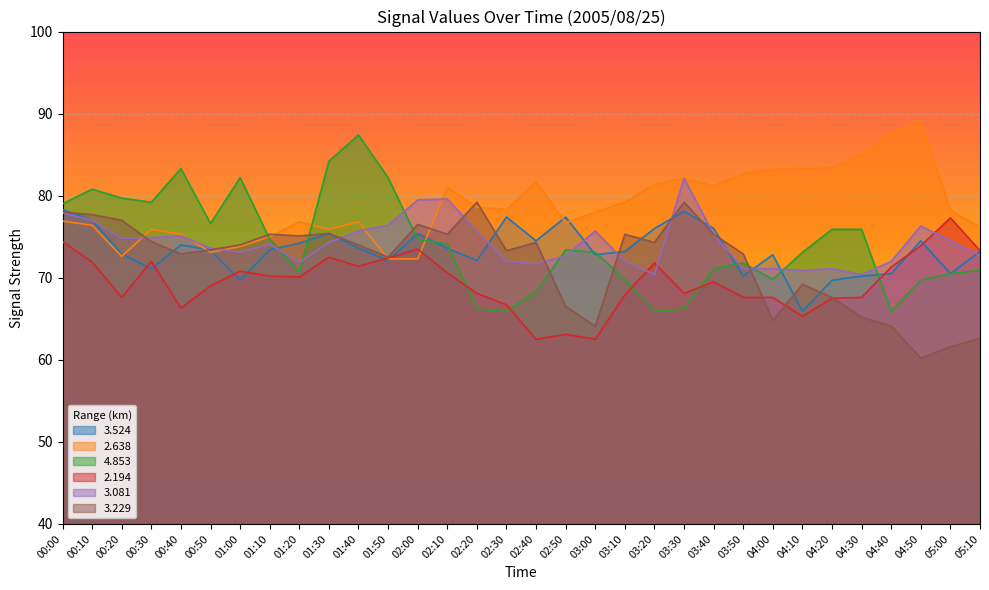

True or false:   2.638 has a value of 75.9 at 01:30.

True